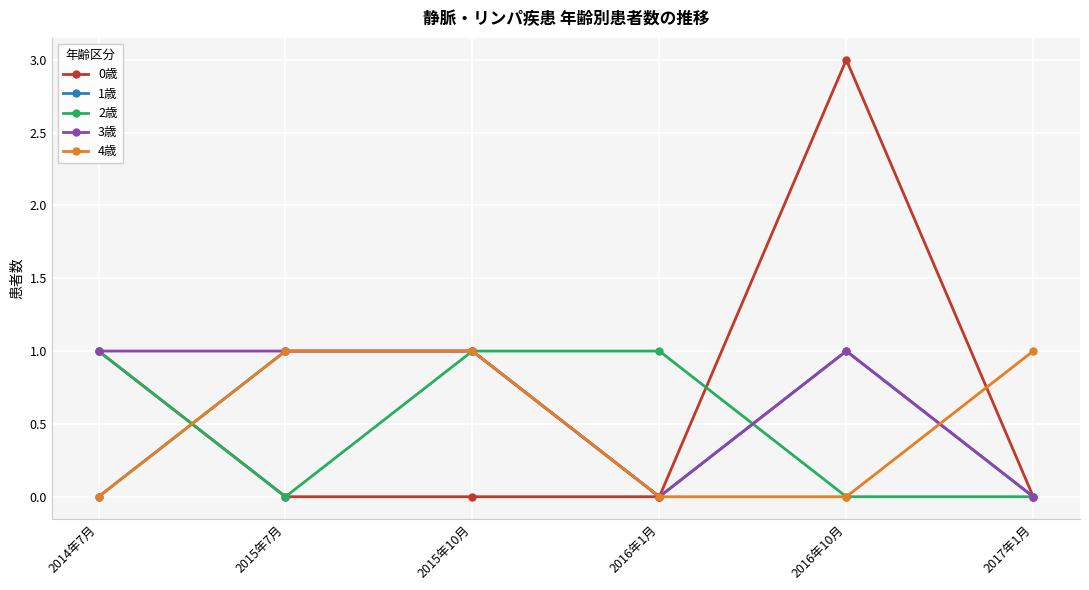

Which series has the largest range (max minus min)?

0歳